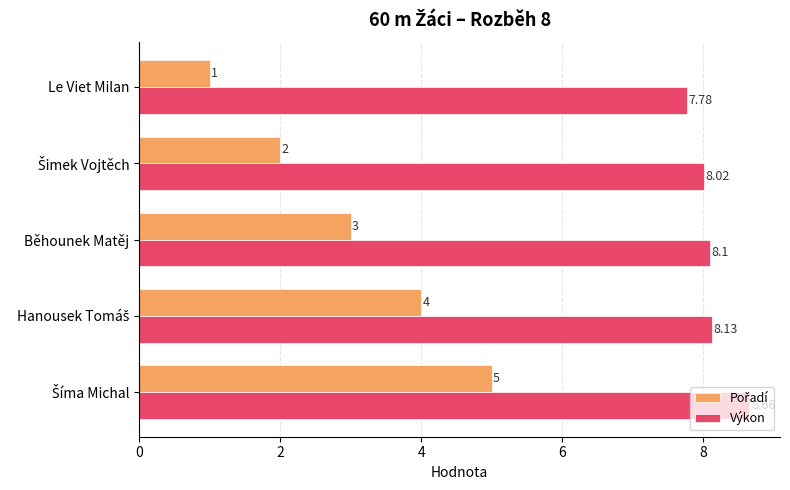

Which series has the largest total across all categories?

Výkon